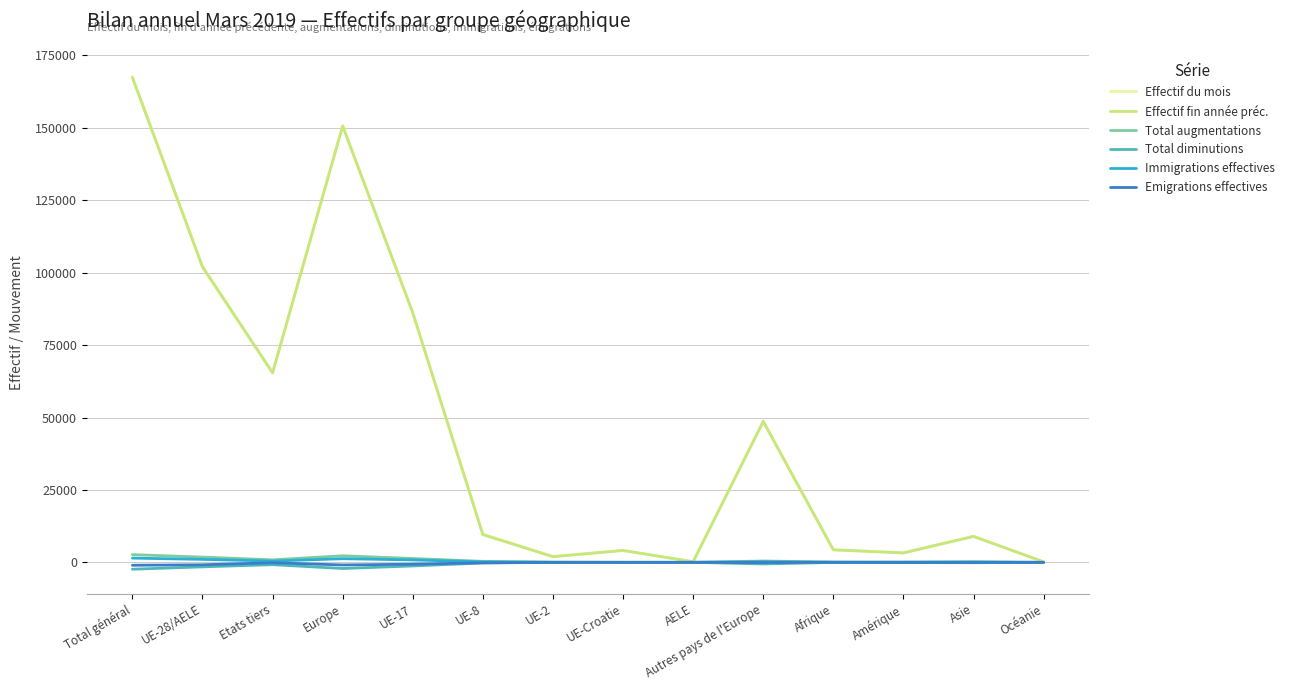

Is it true that Effectif fin année préc. equals 4108 at UE-Croatie?

True